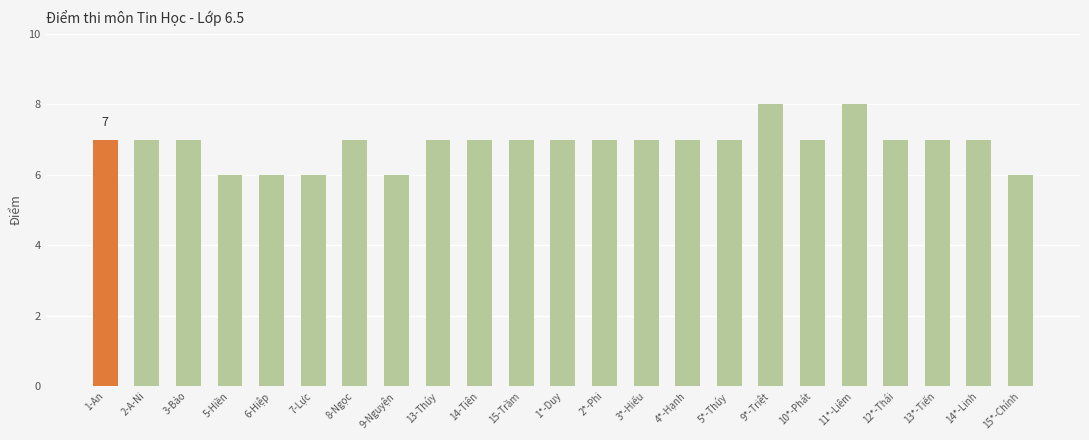

Which has a higher value, 6-Hiệp or 12*-Thái?

12*-Thái